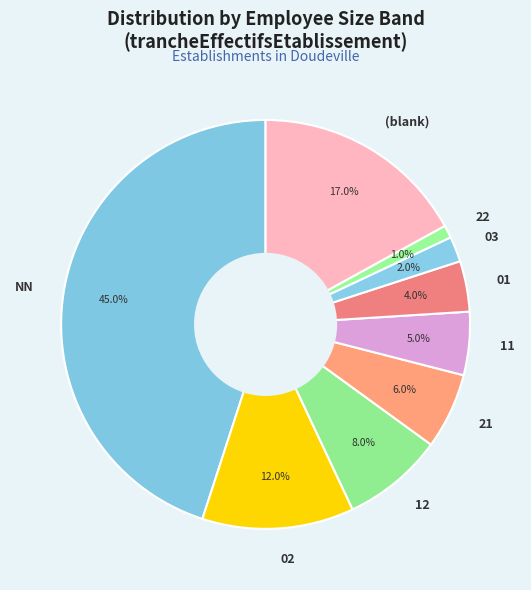

Approximately how many times larger is the value at (blank) compared to NN?

0.4